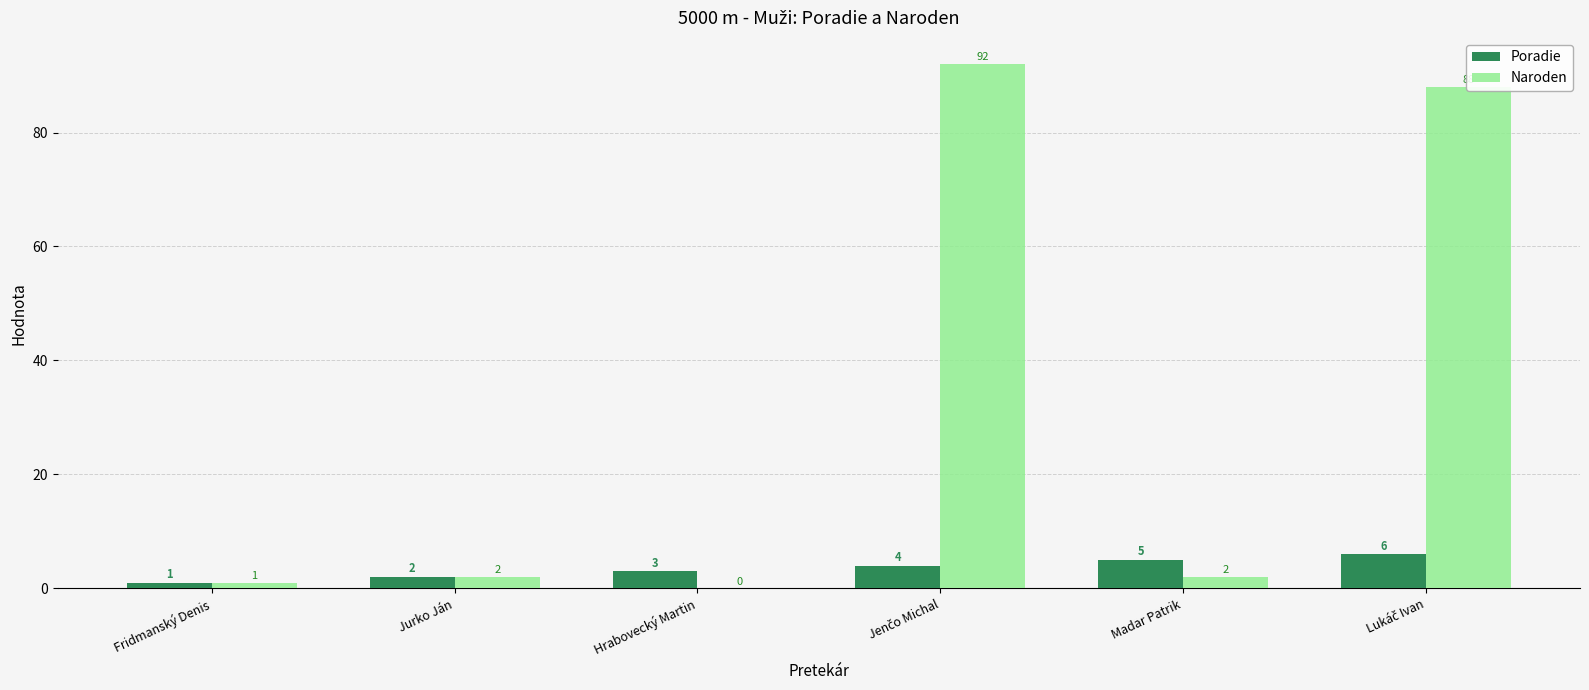

What is the maximum value for Naroden?

92